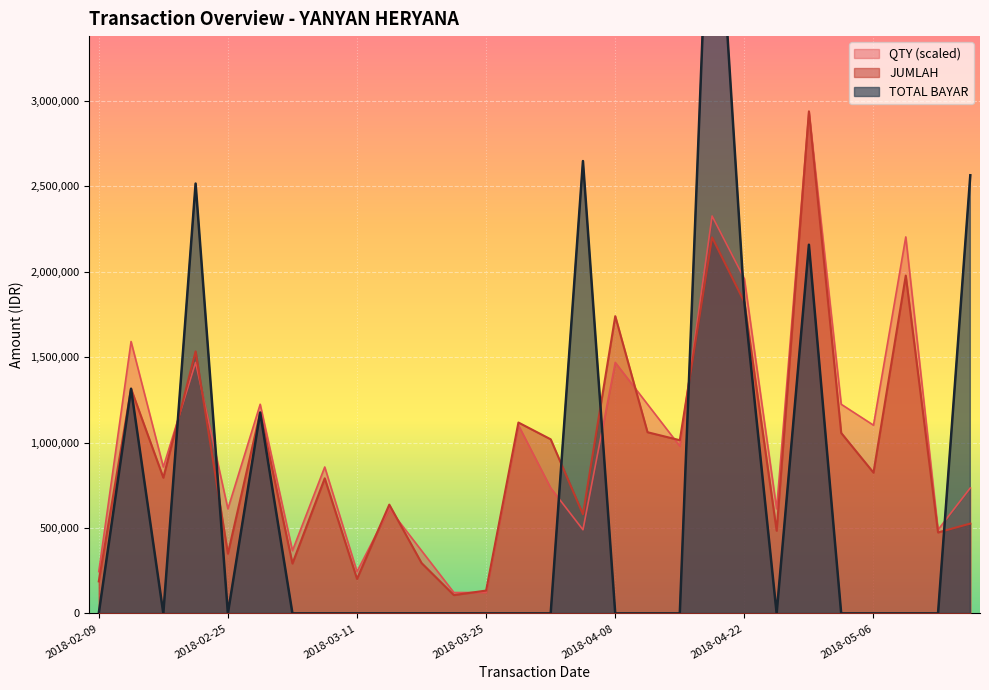

What is the total value across all series at 2018-03-01?

3575002.1